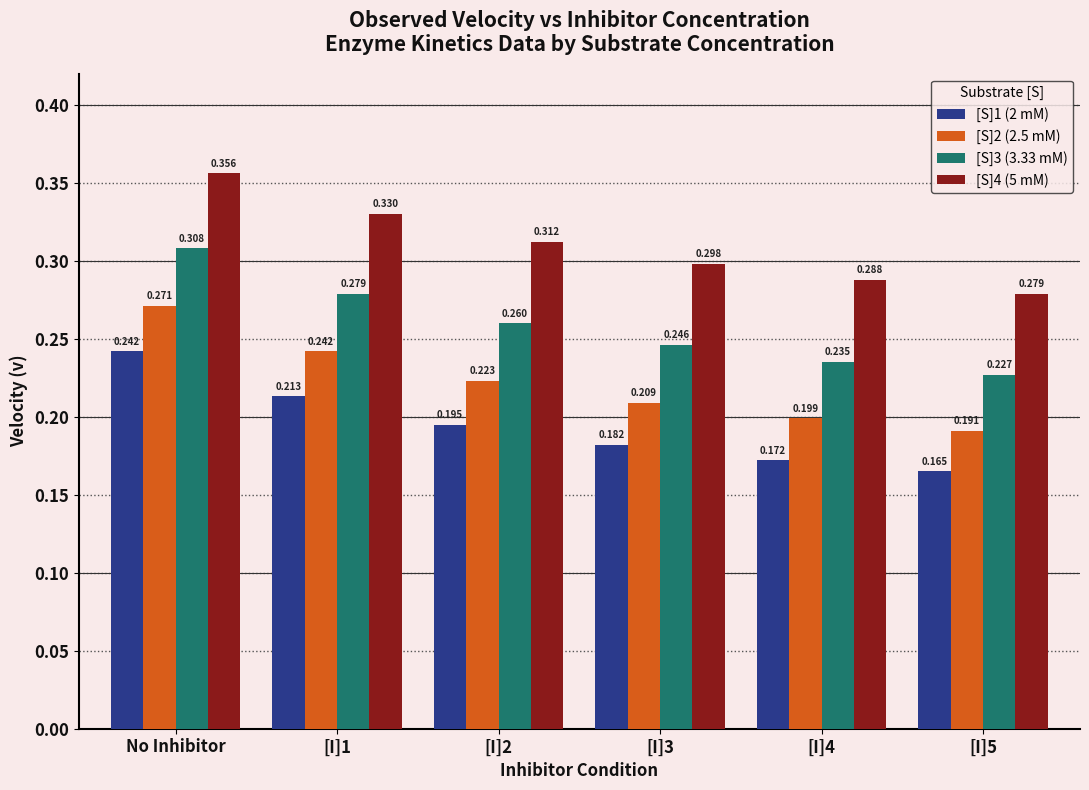

At which label does [S]1 (2 mM) reach its peak?

No Inhibitor